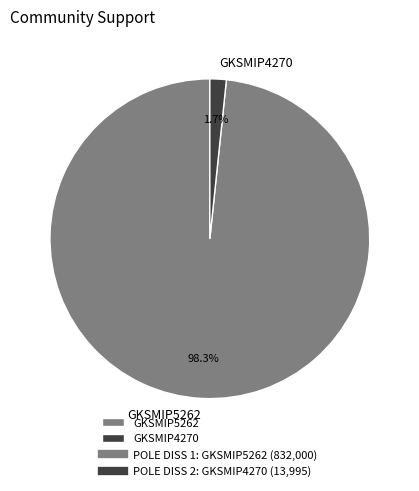

Is GKSMIP4270 the majority of the pie?

No